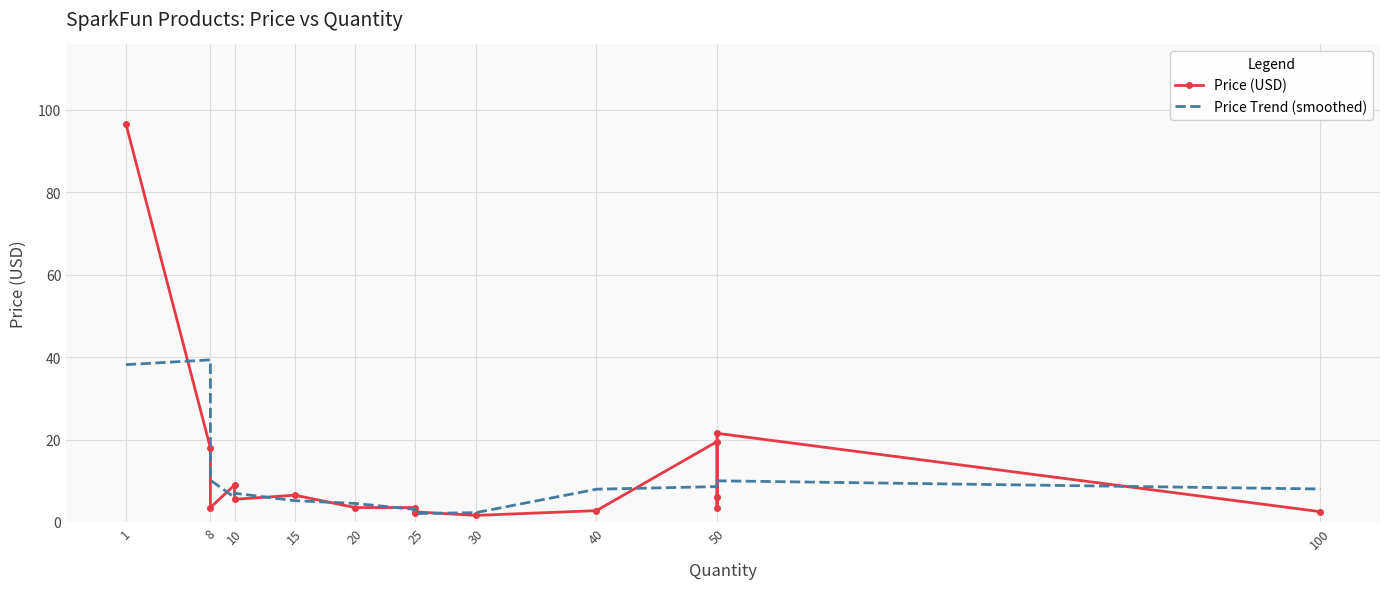

How many interior local peaks does the Price (USD) series have?

5